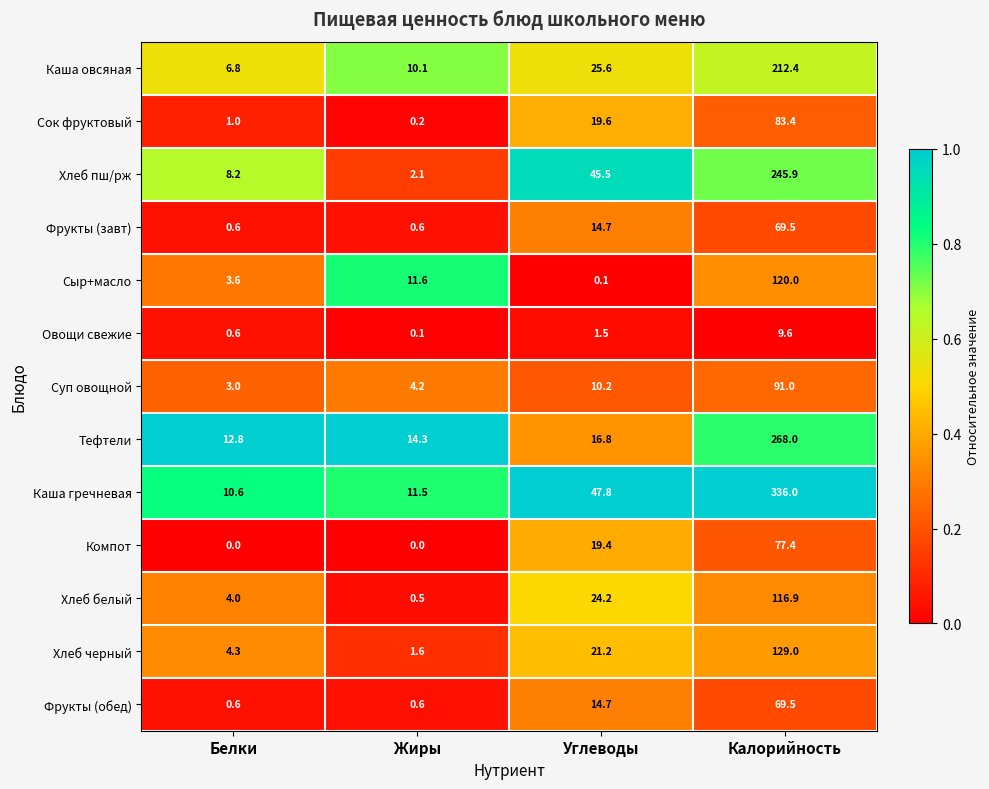

The Сыр+масло series shows 5.8 at Жиры. True or false?

False